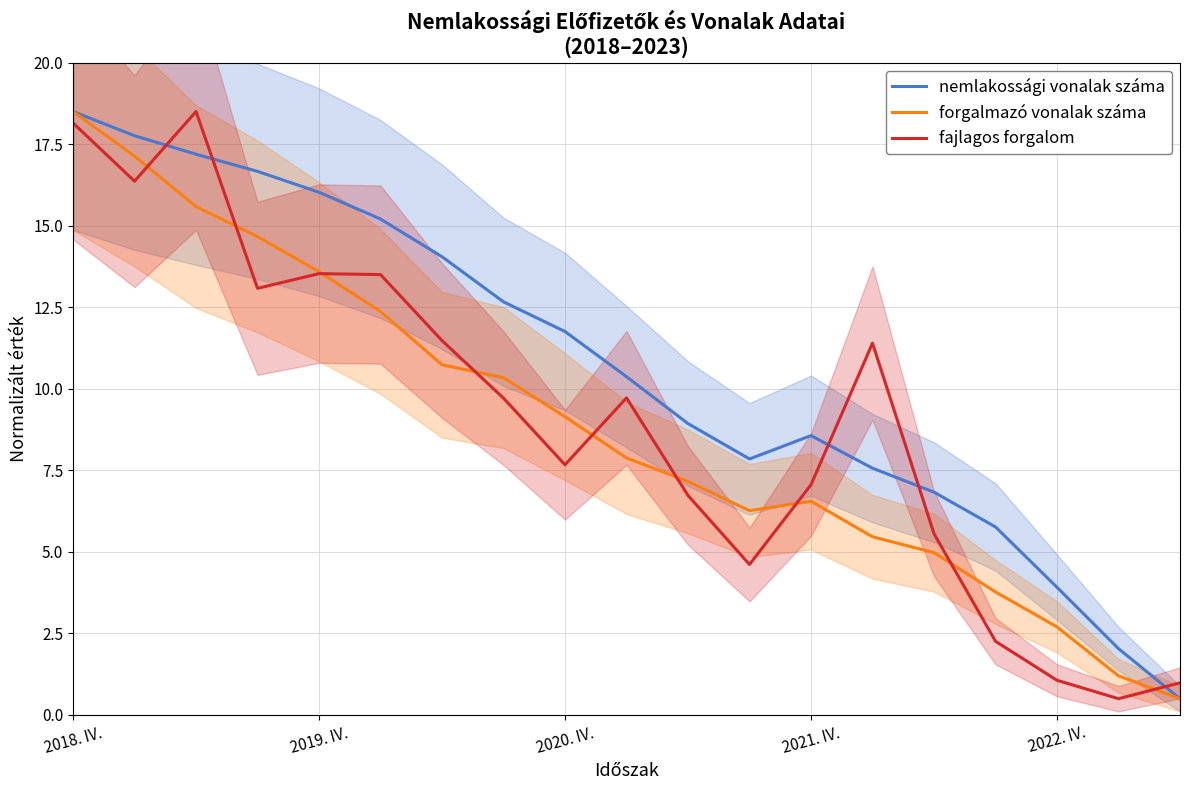

Is this an area chart (filled region under the line)?

No